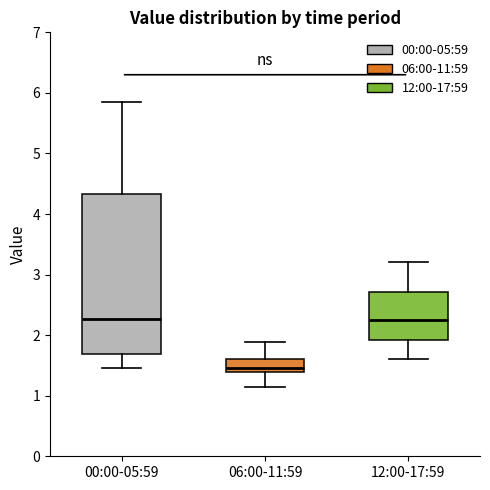

Reading left to right, transcribe this box plot: for each box, give where its median line is, the range the box spans, and where its two whiskers end, as read against the y-axis. The values are not printed on the chart, so give them approximately, as read against the axis.

00:00-05:59: median 2.3, box 1.7 to 4.3, whiskers 1.5 to 5.9
06:00-11:59: median 1.5, box 1.4 to 1.6, whiskers 1.2 to 1.9
12:00-17:59: median 2.3, box 1.9 to 2.7, whiskers 1.6 to 3.2